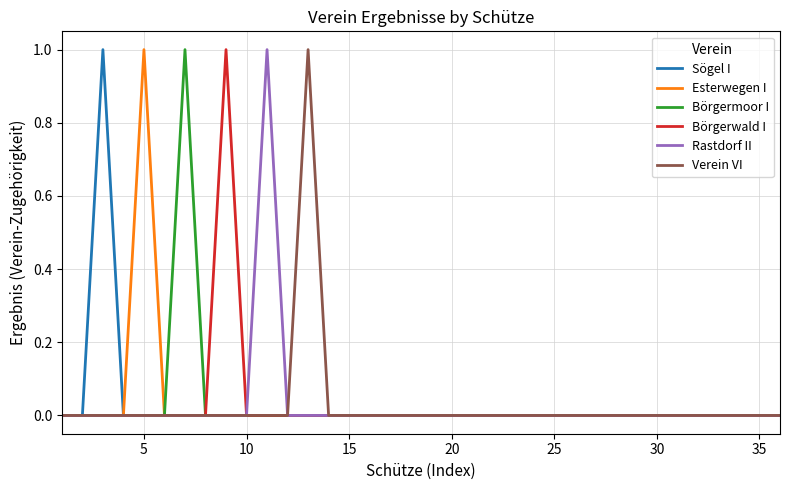

Reading right to left, transcribe all the data shown in this chart.

Sögel I: 0	0	0	0	0	0	0	0	0	0	0	0	0	0	0	0	0	0	0	0	0	0	0	0	0	0	0	0	0	0	0	0	0	1	0	0
Esterwegen I: 0	0	0	0	0	0	0	0	0	0	0	0	0	0	0	0	0	0	0	0	0	0	0	0	0	0	0	0	0	0	0	1	0	0	0	0
Börgermoor I: 0	0	0	0	0	0	0	0	0	0	0	0	0	0	0	0	0	0	0	0	0	0	0	0	0	0	0	0	0	1	0	0	0	0	0	0
Börgerwald I: 0	0	0	0	0	0	0	0	0	0	0	0	0	0	0	0	0	0	0	0	0	0	0	0	0	0	0	1	0	0	0	0	0	0	0	0
Rastdorf II: 0	0	0	0	0	0	0	0	0	0	0	0	0	0	0	0	0	0	0	0	0	0	0	0	0	1	0	0	0	0	0	0	0	0	0	0
Verein VI: 0	0	0	0	0	0	0	0	0	0	0	0	0	0	0	0	0	0	0	0	0	0	0	1	0	0	0	0	0	0	0	0	0	0	0	0